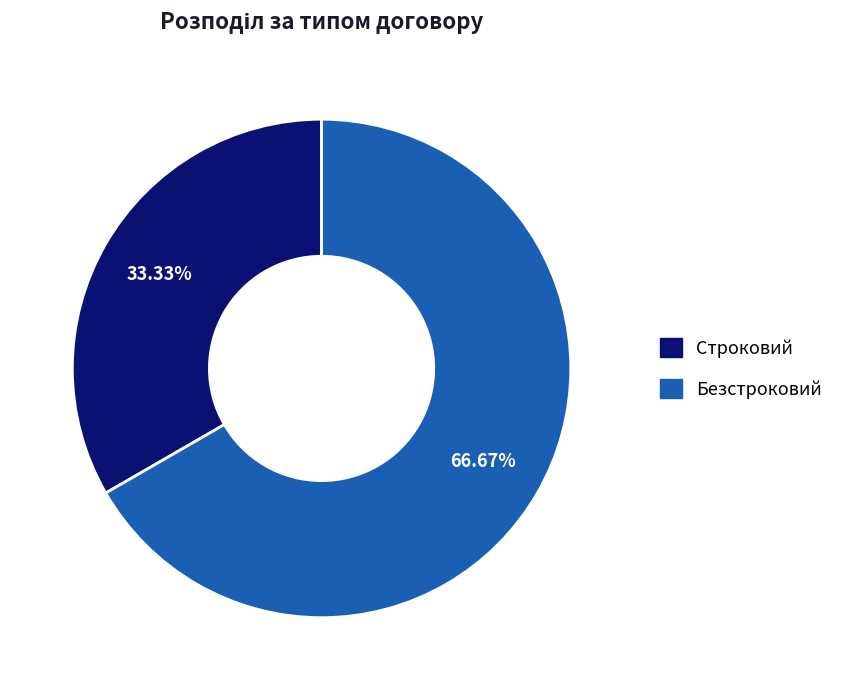

How many slices are in this pie chart?

2